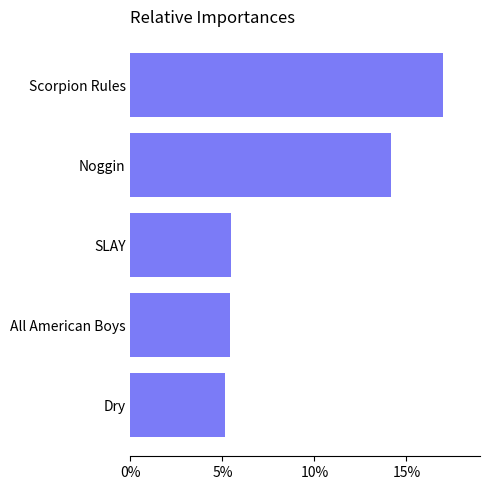

Count the number of categories in the chart.

5